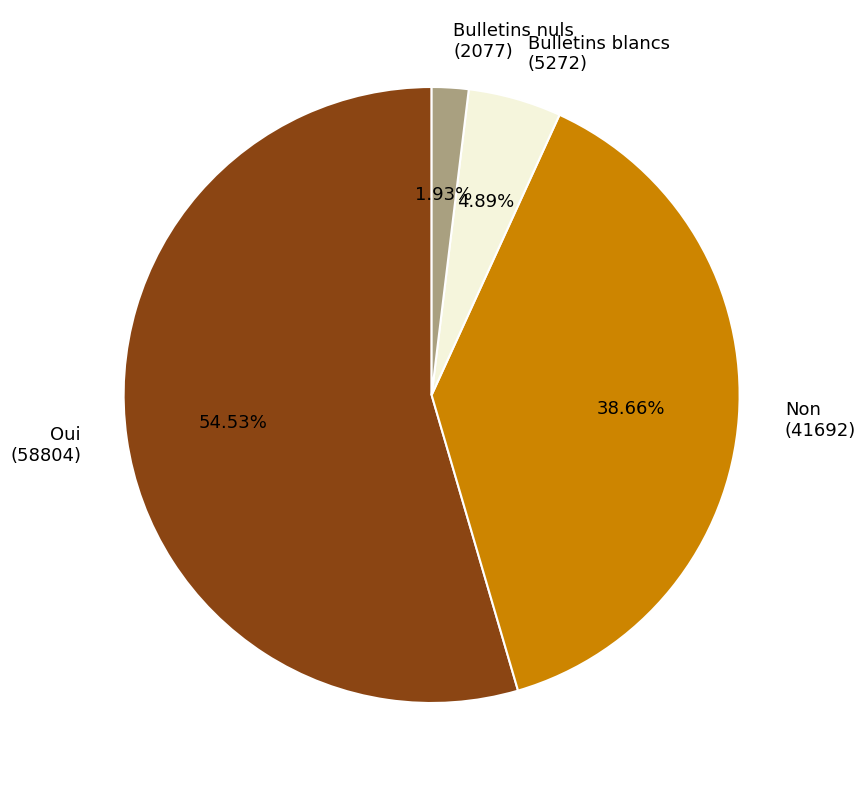

Does any single category account for the majority?

Yes